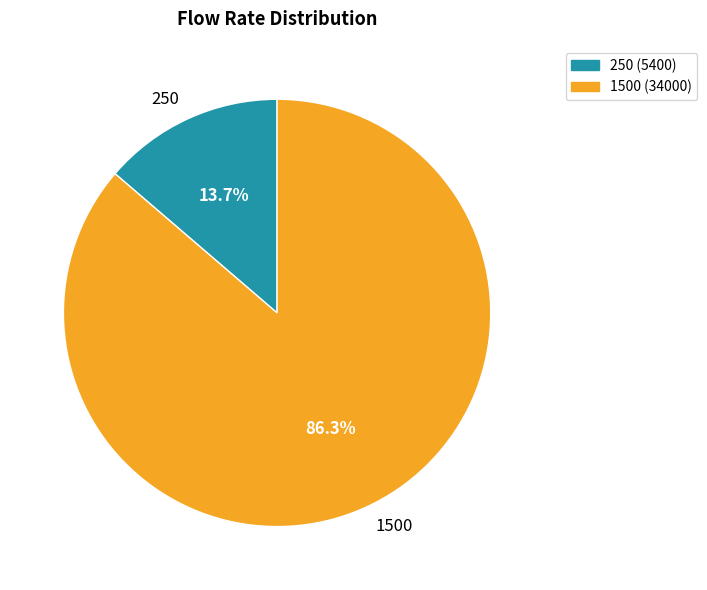

Combined, do 250 and 1500 account for over 50%?

Yes